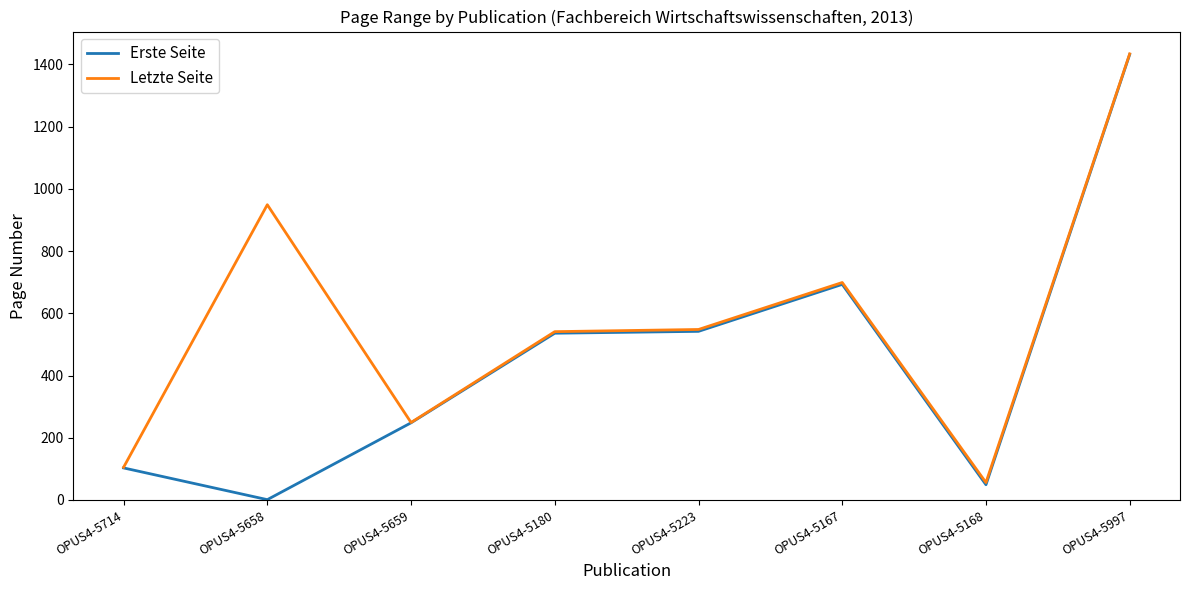

True or false: Letzte Seite has a value of 324 at OPUS4-5659.

False